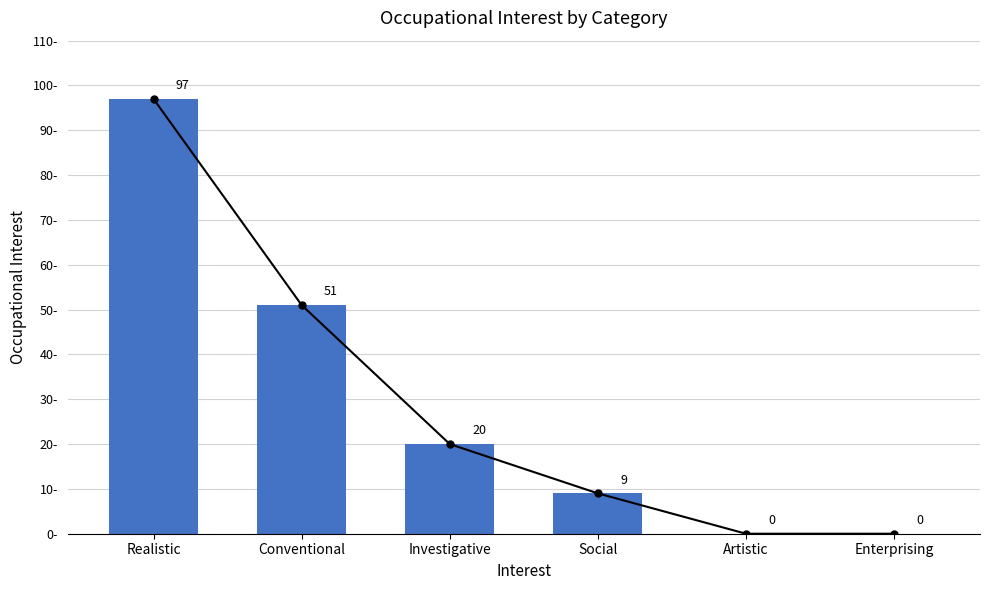

Reading left to right, extract all data points from this chart.

Realistic=97	Conventional=51	Investigative=20	Social=9	Artistic=0	Enterprising=0